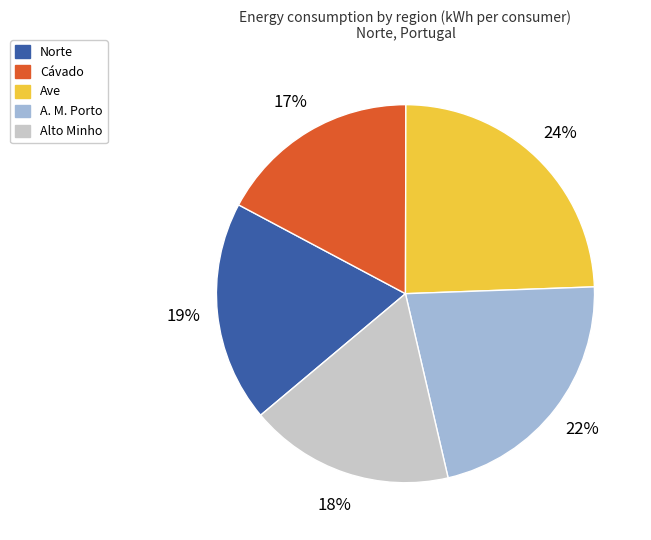

To the nearest percent, what is the difference between the largest and smallest slice percentages?

7%